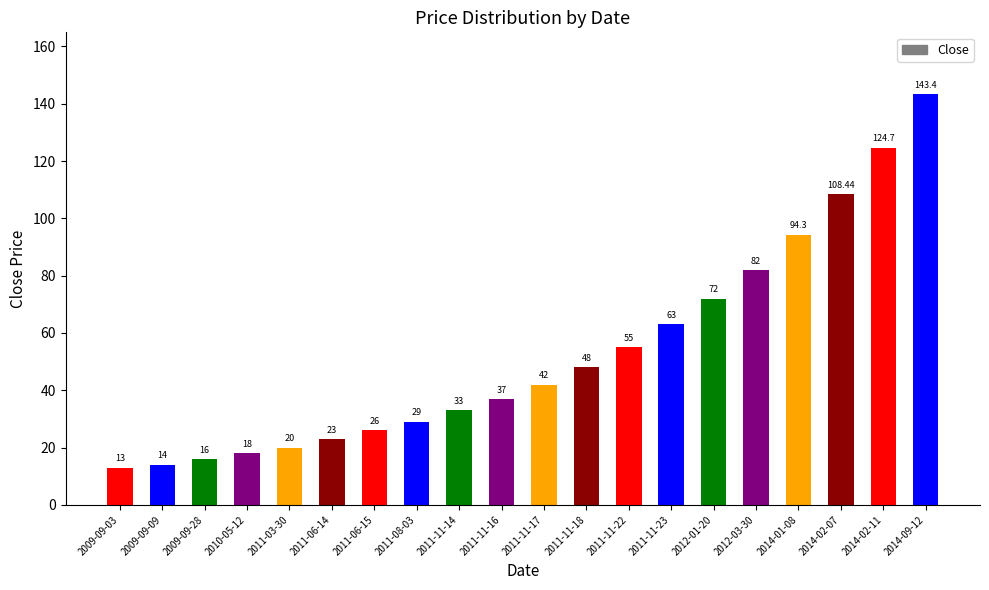

How many data points does each series have?

20